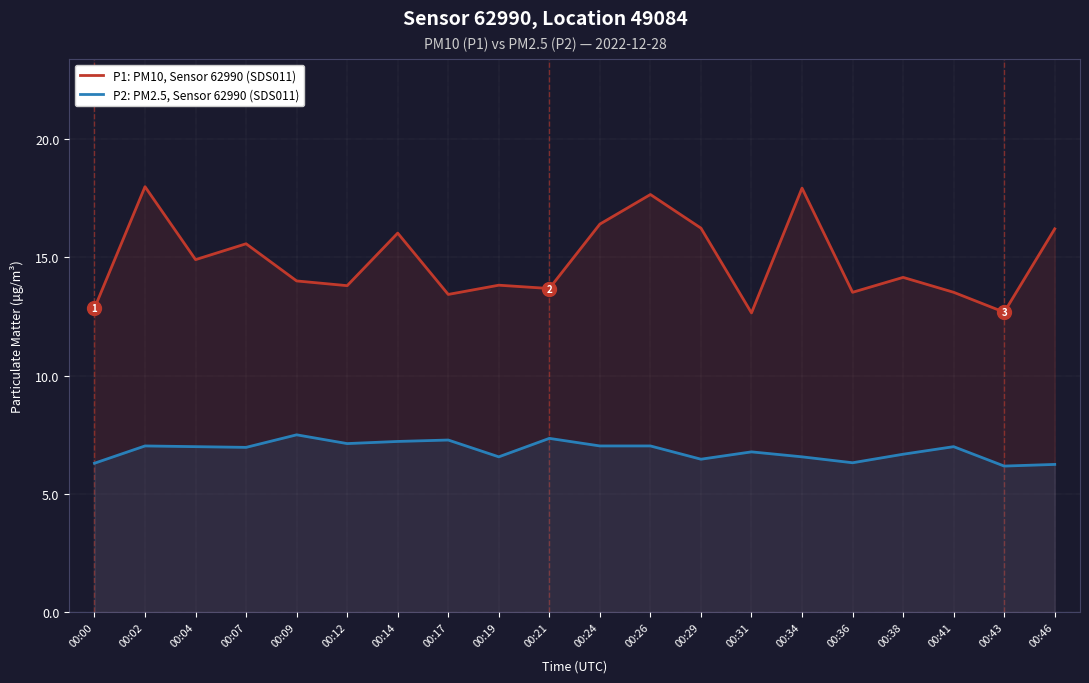

True or false: P2: PM2.5, Sensor 62990 (SDS011) has a value of 7.3 at 00:21.

True